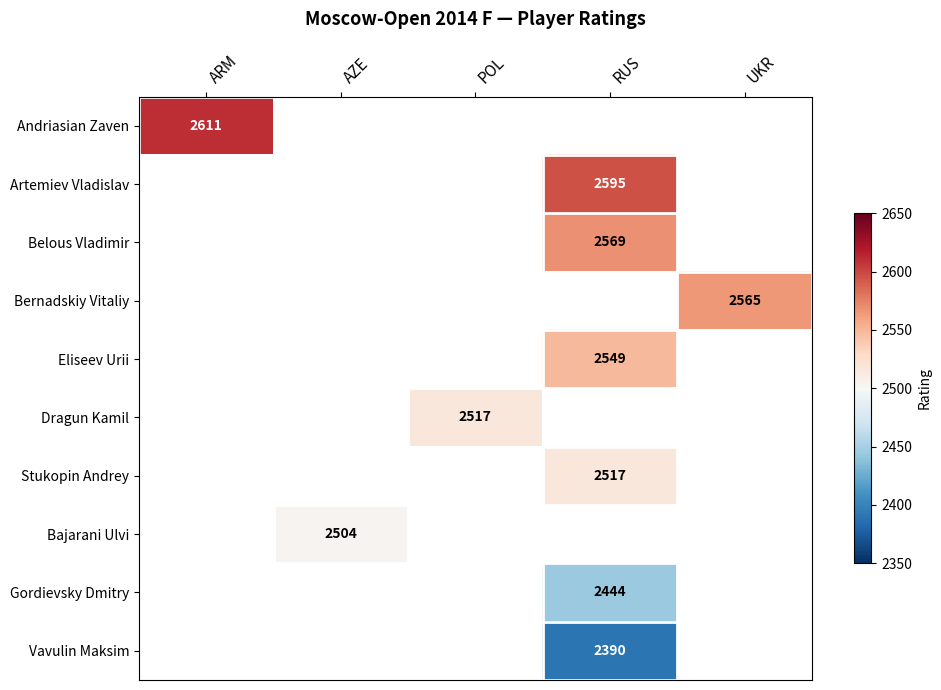

The Eliseev Urii series shows 2549 at RUS. True or false?

True